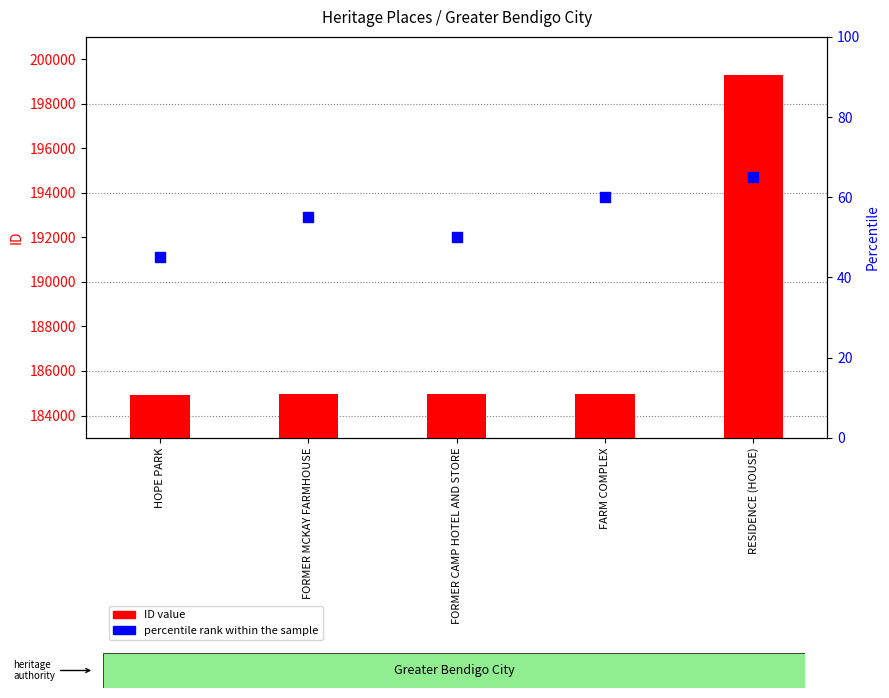

Is the value of ID value at RESIDENCE (HOUSE) greater than the value of percentile rank within the sample at FORMER MCKAY FARMHOUSE?

Yes